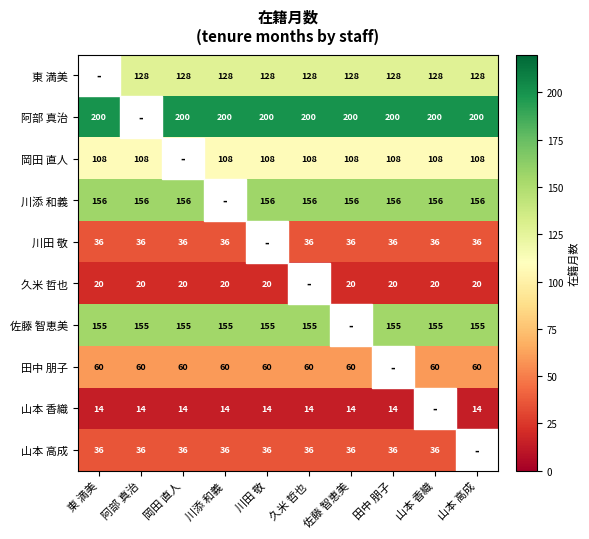

Is the value of 川田 敬 at 山本 高成 greater than the value of 川添 和義 at 川田 敬?

No